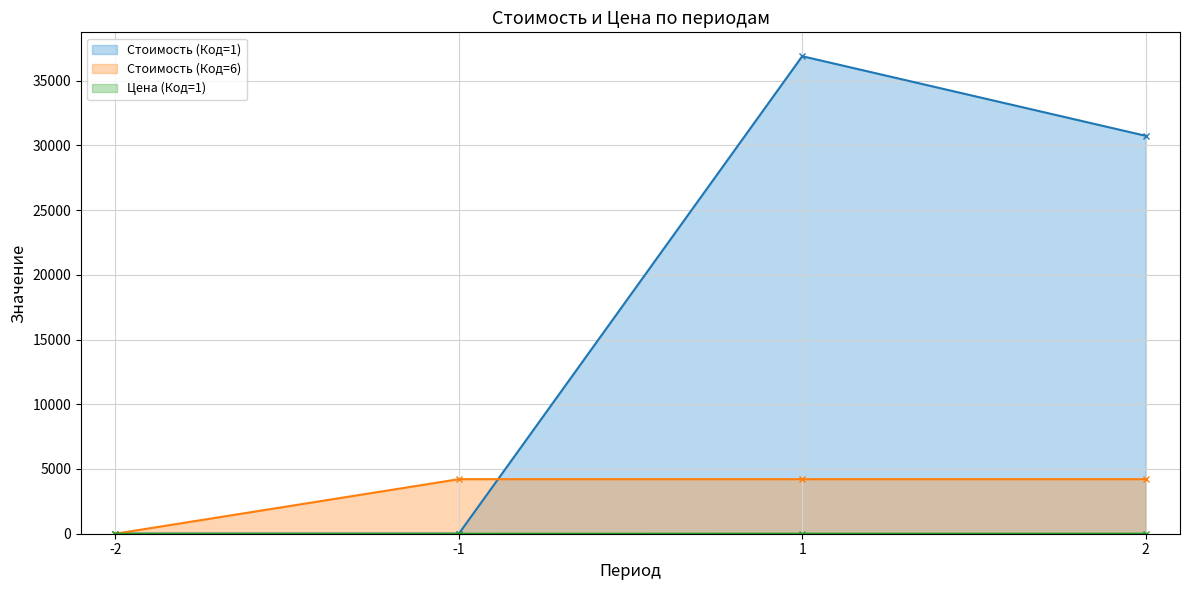

How many lines are shown in the chart?

3